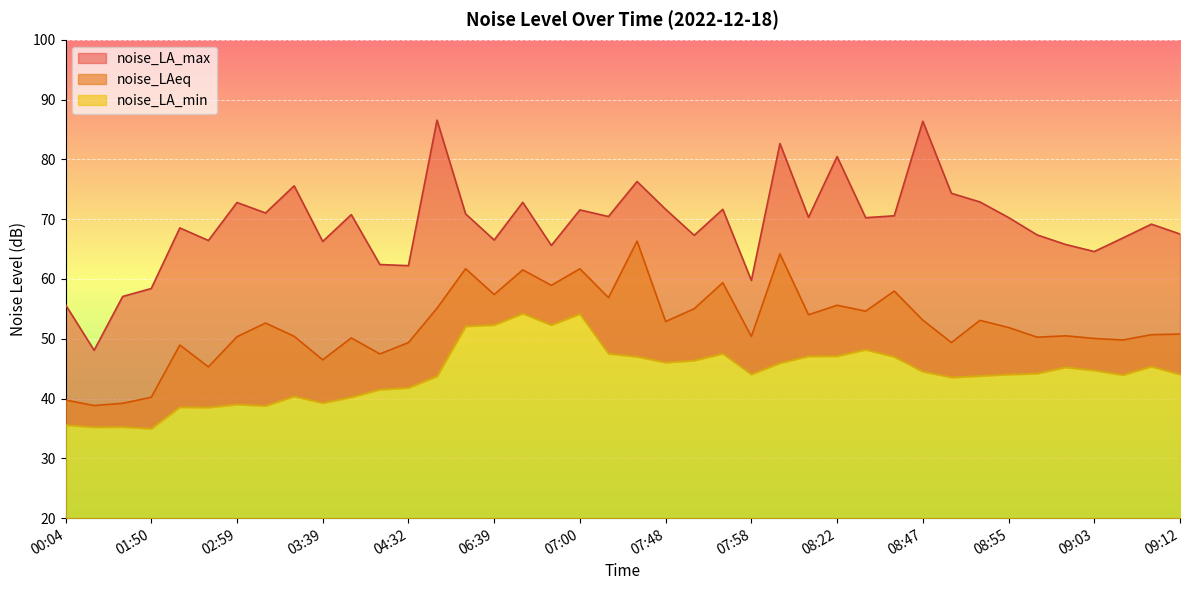

At which label does noise_LA_max reach its peak?

04:44